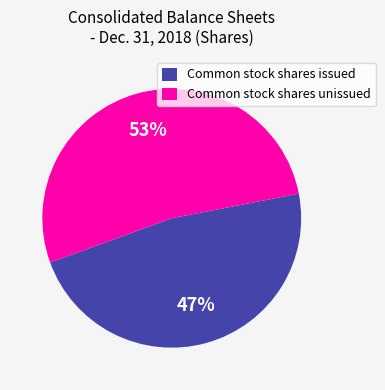

How many slices are in this pie chart?

2